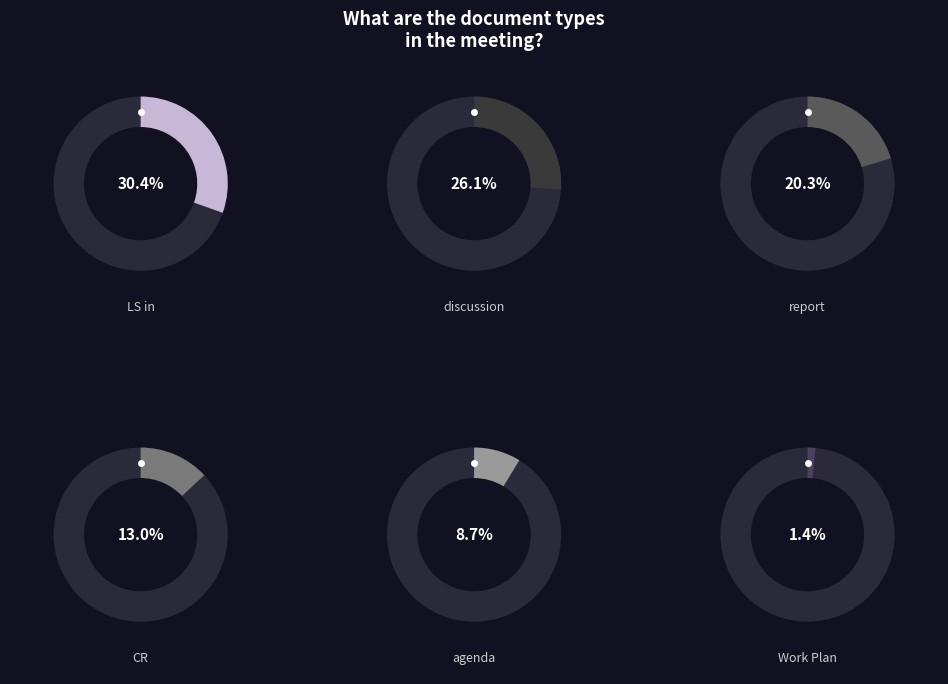

Does any single category account for the majority?

No